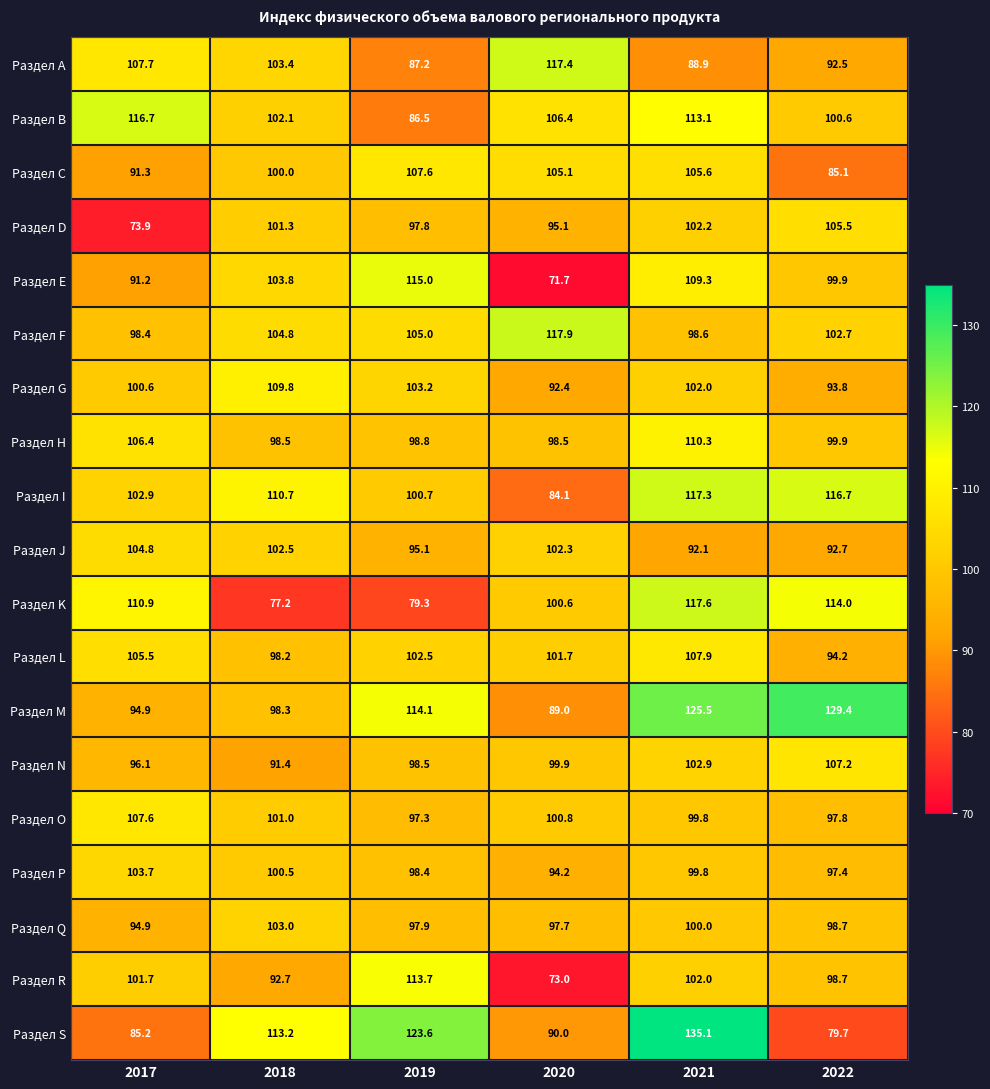

How many series are shown in this chart?

19